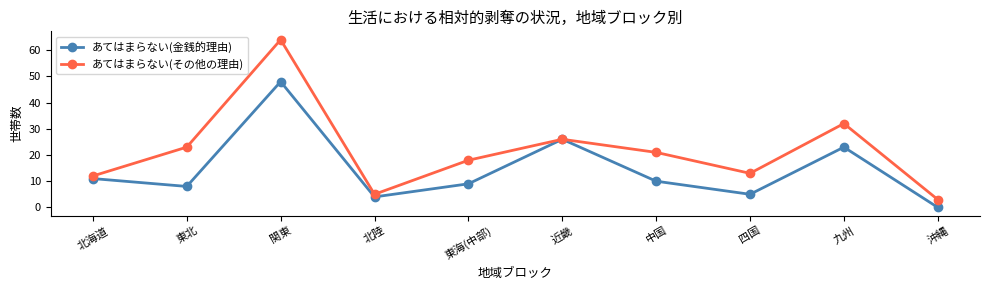

Rank the series at 中国 from highest to lowest value.

あてはまらない(その他の理由), あてはまらない(金銭的理由)